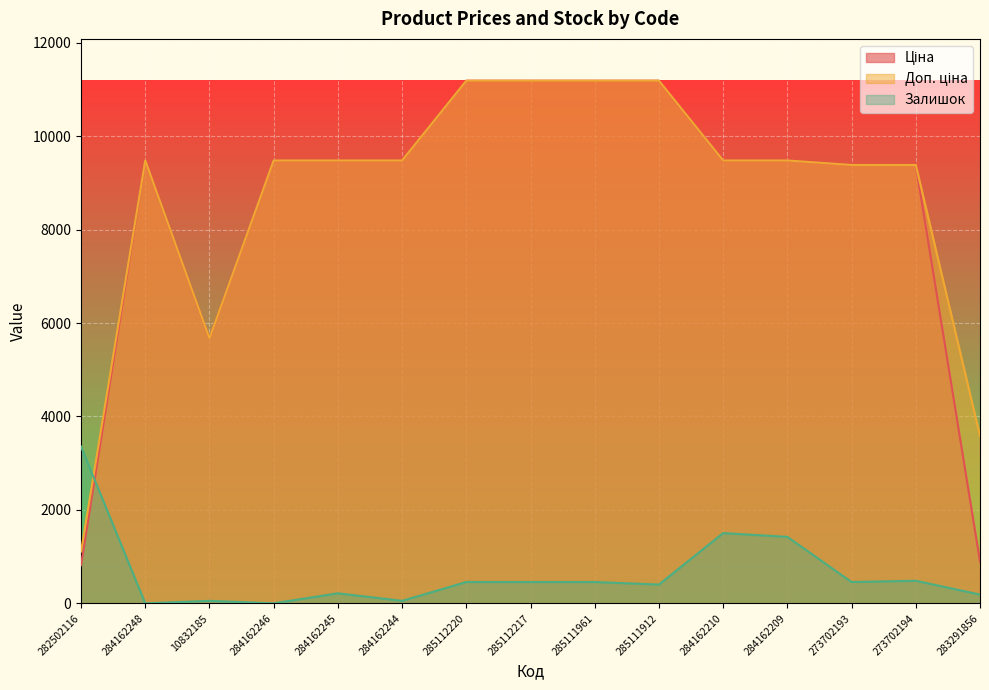

How many data points in Залишок are less than 456?

7